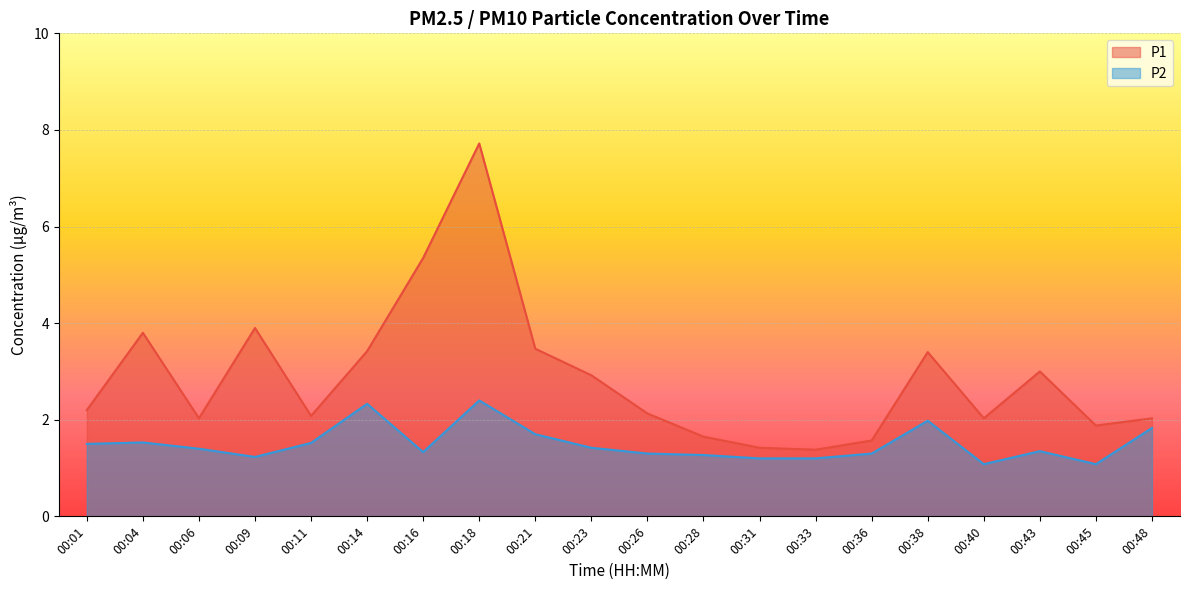

How many categories are shown in the chart?

20